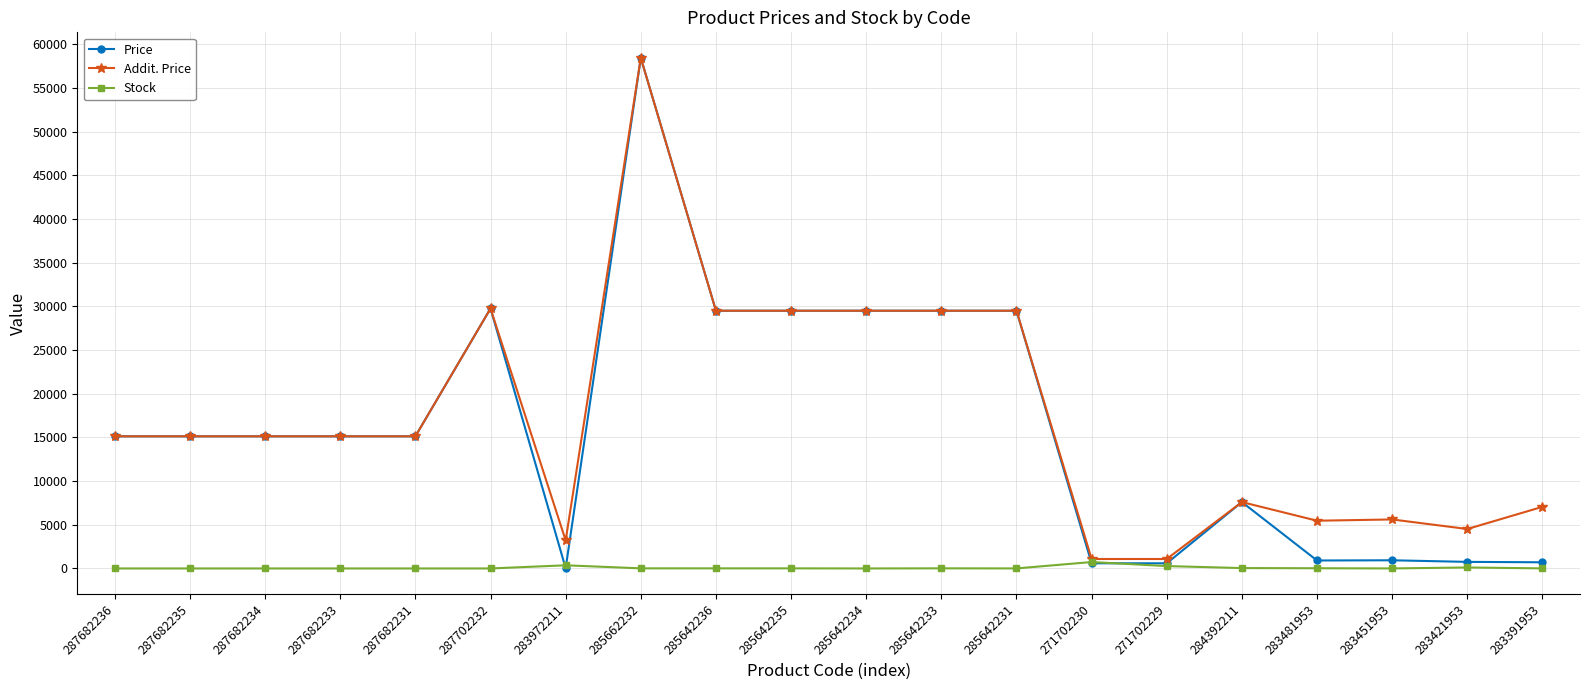

How many distinct data groups are displayed?

3